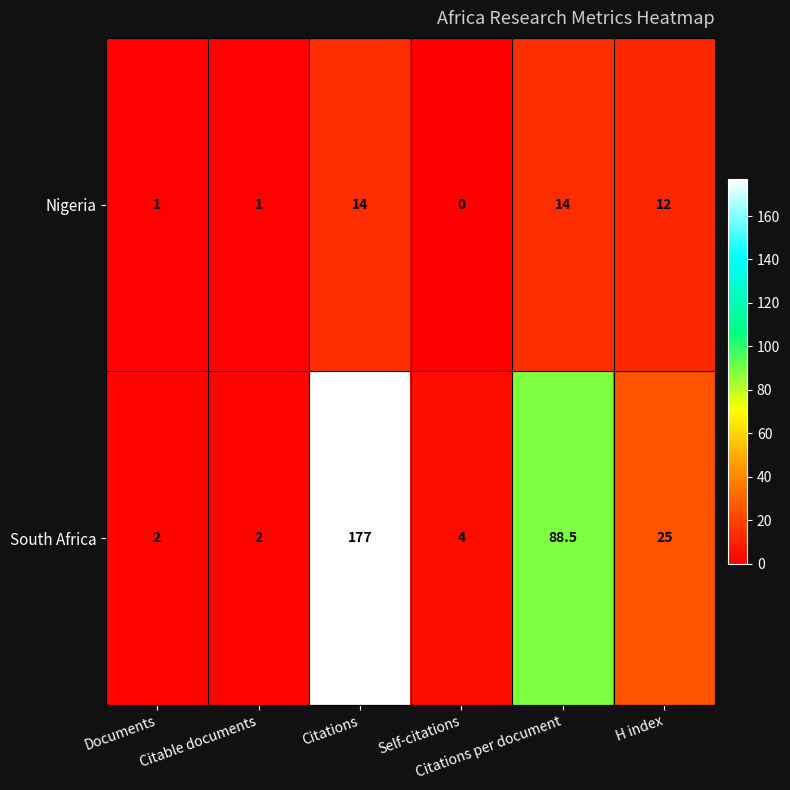

List the series in order of their peak value, highest first.

South Africa, Nigeria